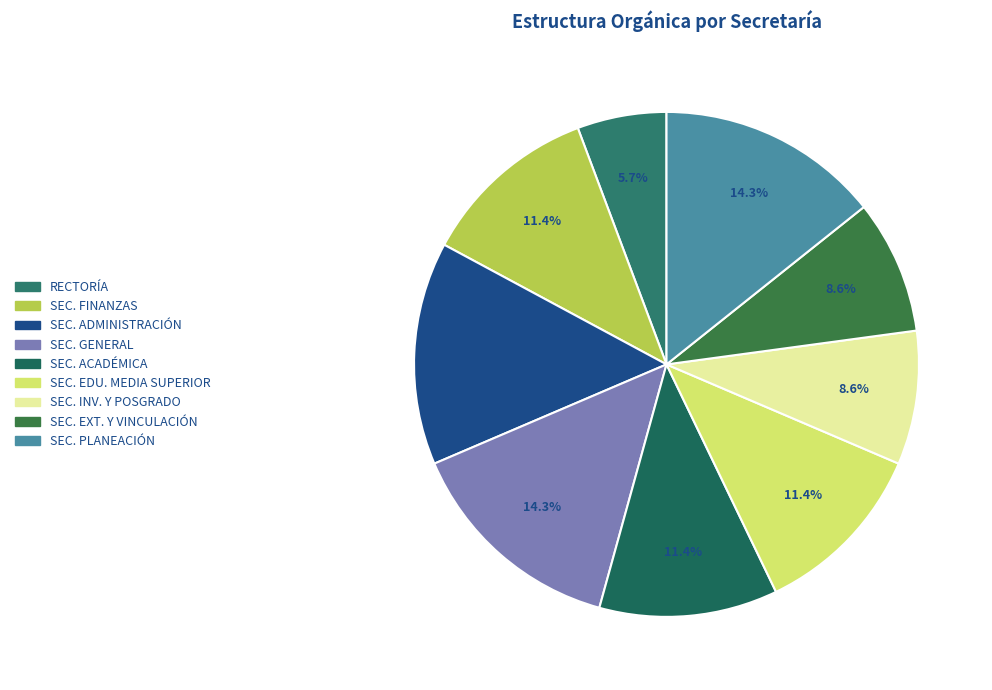

How many segments does this pie chart have?

9